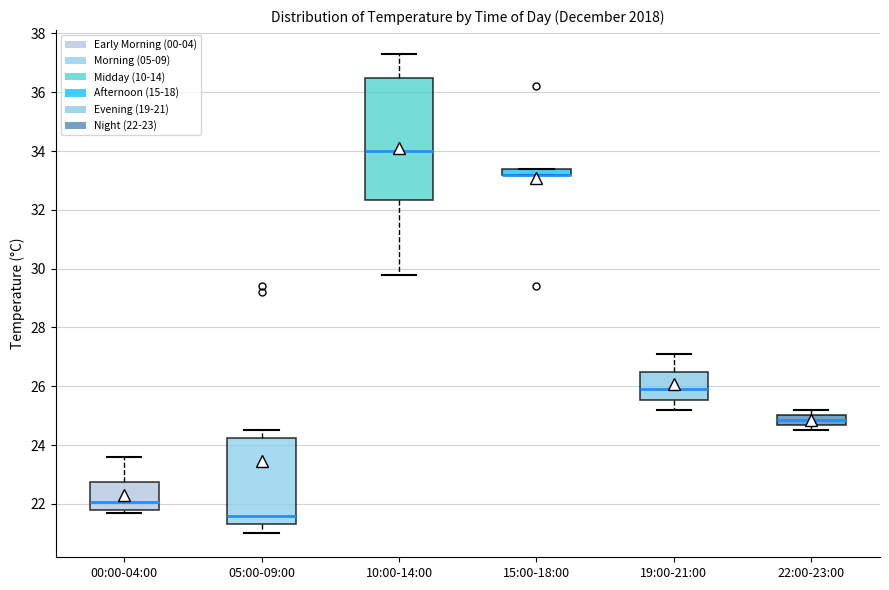

Where does the upper whisker of the box for 00:00-04:00 end on the y-axis? The values are not printed on the chart, so give them approximately, as read against the axis.

23.6